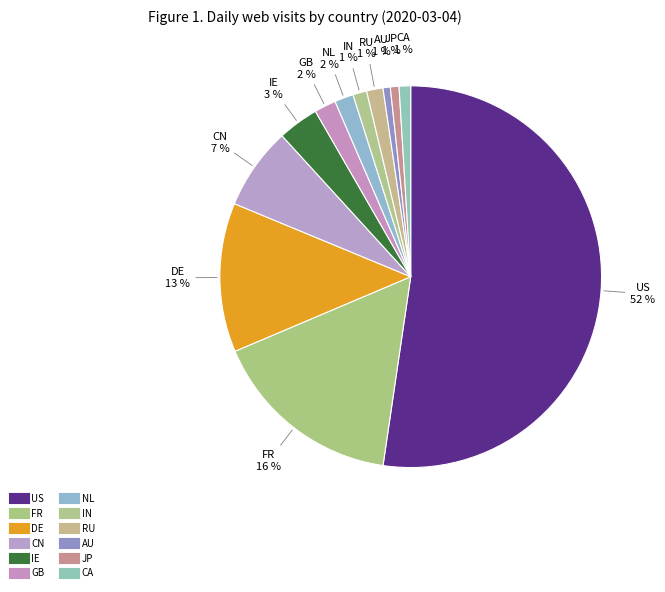

How many segments does this pie chart have?

12